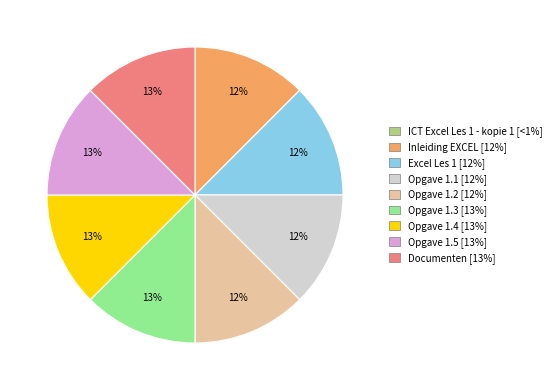

Combined, do Opgave 1.2 [12%] and Documenten [13%] account for over 50%?

No